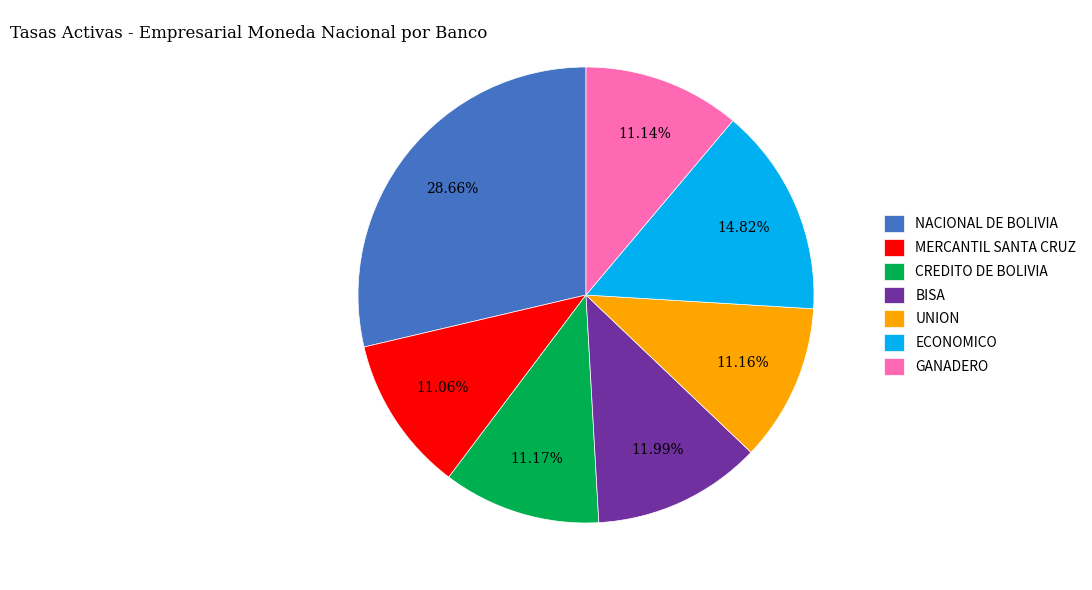

True or false: NACIONAL DE BOLIVIA accounts for 23% of the total.

False